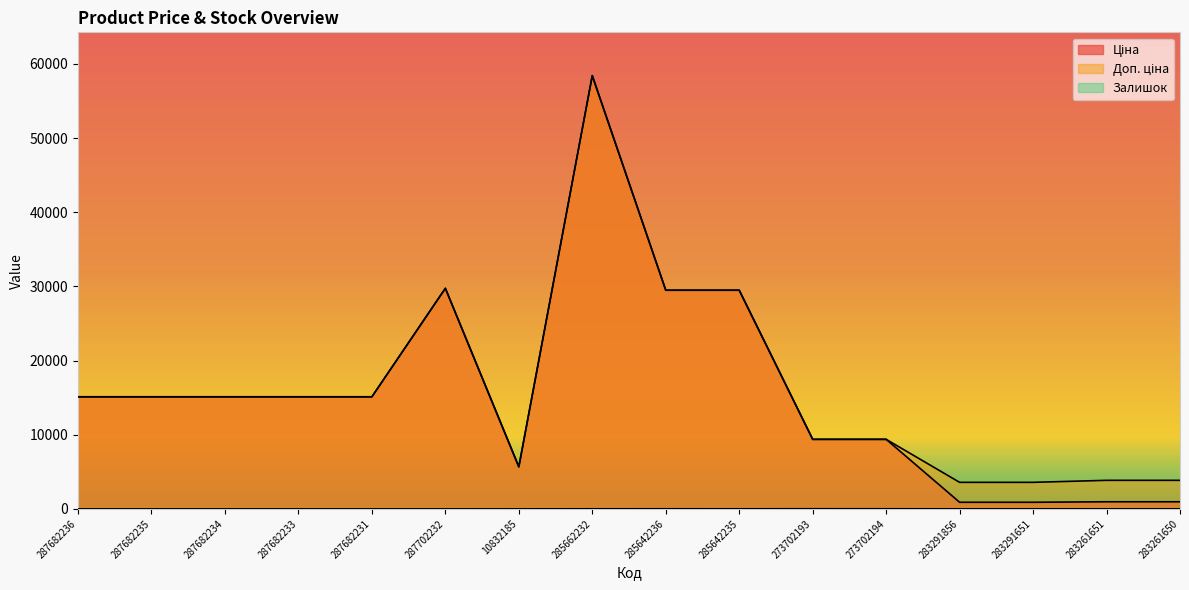

Reading left to right, transcribe all the data shown in this chart.

Ціна: 287682236=15120.0	287682235=15120.0	287682234=15120.0	287682233=15120.0	287682231=15120.0	287702232=29747.2	10832185=5673.8	285662232=58426.5	285642236=29491.5	285642235=29491.5	273702193=9384.0	273702194=9384.0	283291856=895.9	283291651=895.9	283261651=963.5	283261650=963.5
Доп. ціна: 287682236=15120.0	287682235=15120.0	287682234=15120.0	287682233=15120.0	287682231=15120.0	287702232=29747.2	10832185=5673.8	285662232=58426.5	285642236=29491.5	285642235=29491.5	273702193=9384.0	273702194=9384.0	283291856=3583.6	283291651=3583.6	283261651=3854.0	283261650=3854.0
Залишок: 287682236=0.0	287682235=0.0	287682234=0.0	287682233=0.0	287682231=0.0	287702232=0.0	10832185=3.0	285662232=13.0	285642236=16.0	285642235=13.0	273702193=20.0	273702194=18.0	283291856=9.0	283291651=7.0	283261651=9.0	283261650=6.0